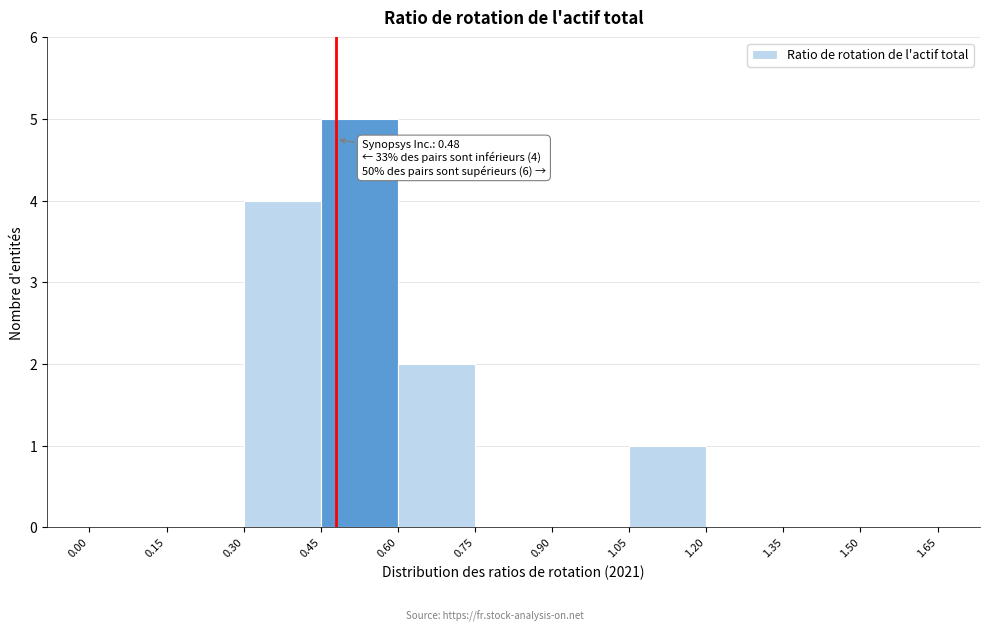

Which range on the x-axis has the tallest bar?

0.45 to 0.60